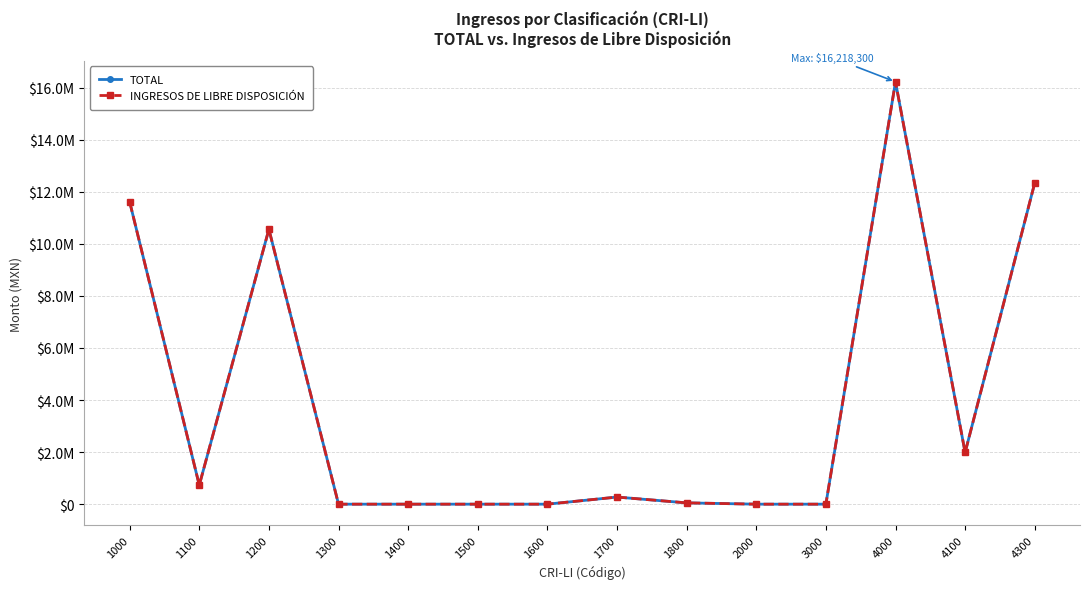

Which category has the highest value in the INGRESOS DE LIBRE DISPOSICIÓN series?

4000